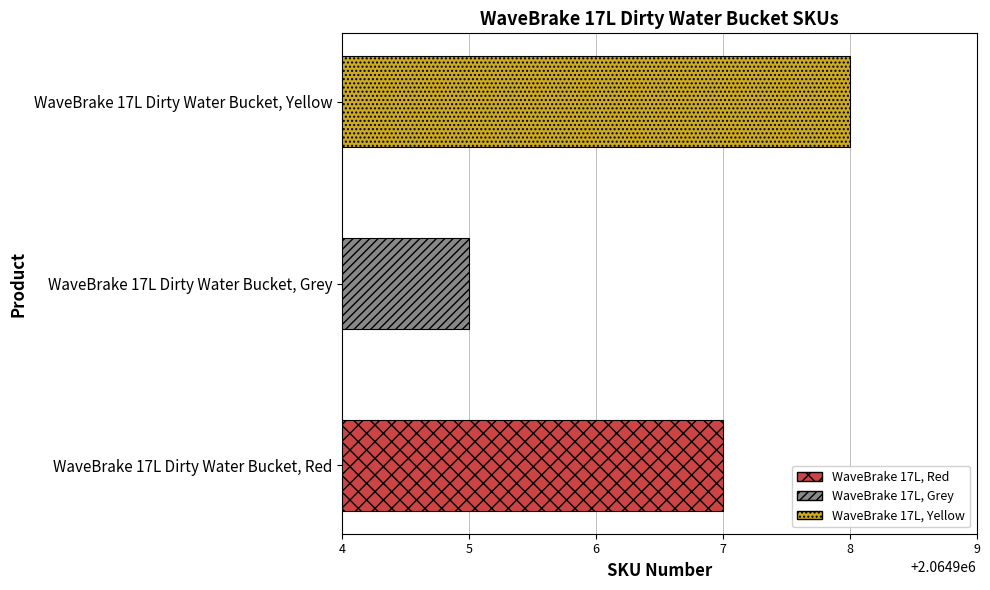

How many data points are less than 2064907?

1